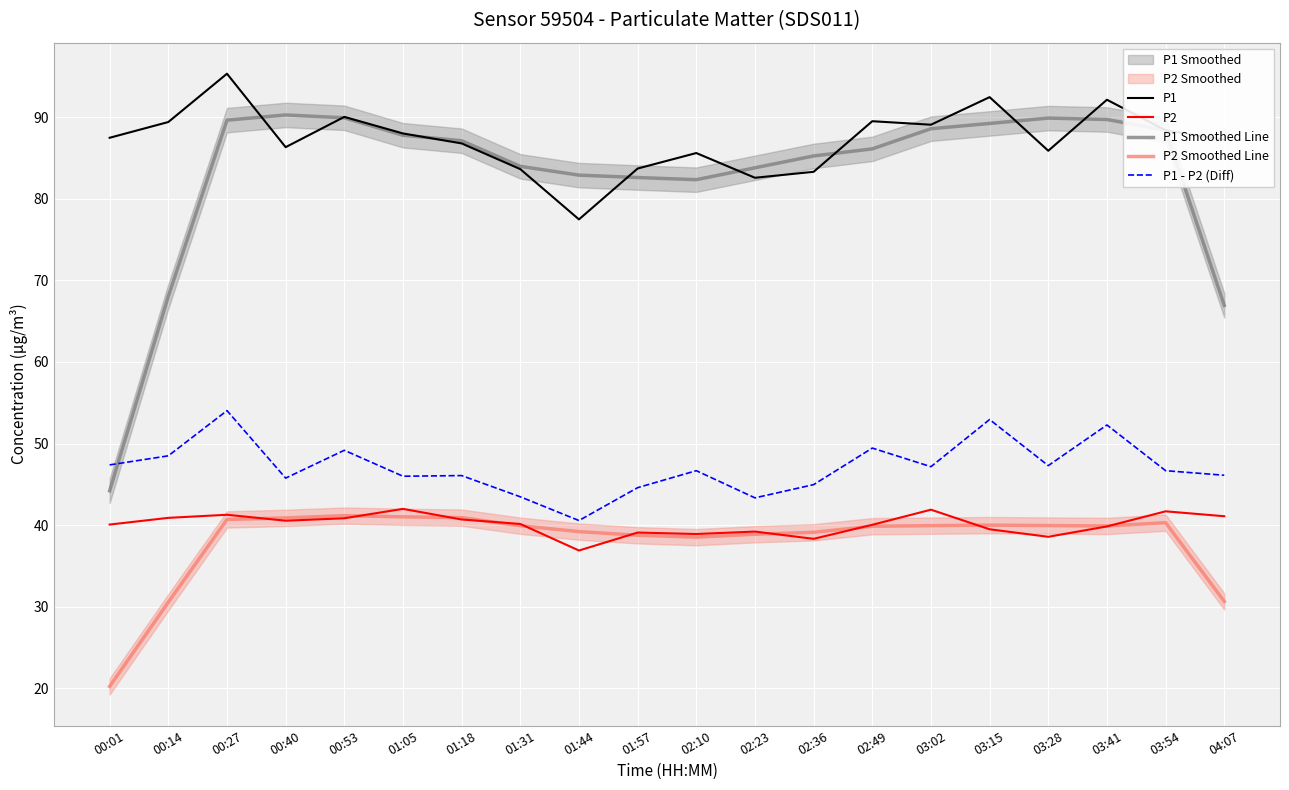

What is the spread (max minus min) of values at 01:05?

47.0